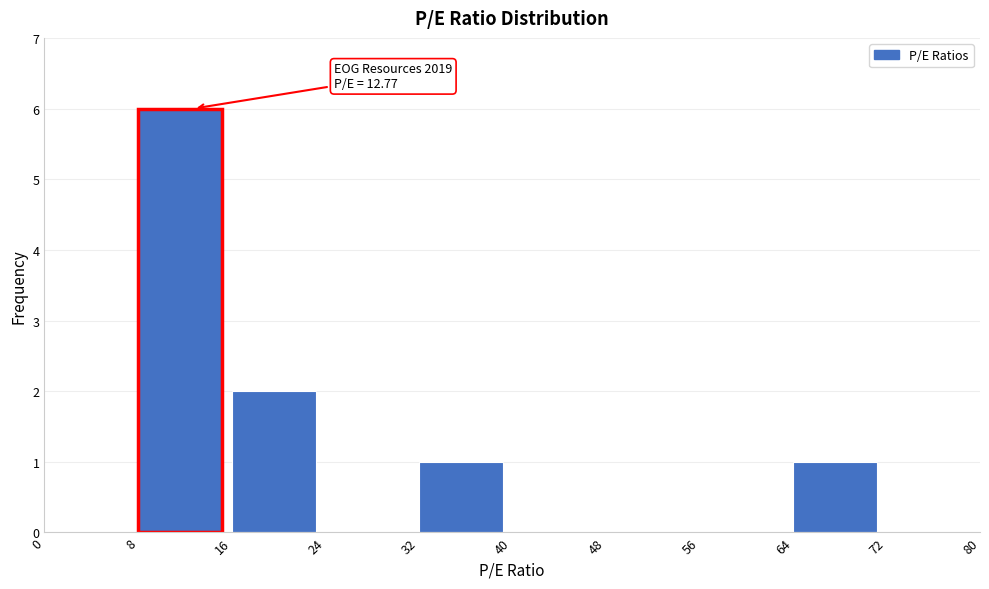

Over which range of the x-axis is the bar tallest?

8 to 16